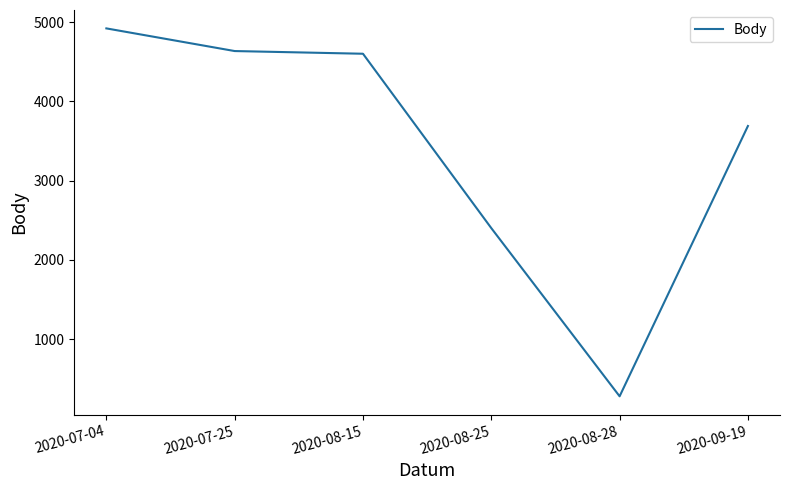

The chart shows a value of 4066 at 2020-08-25. True or false?

False